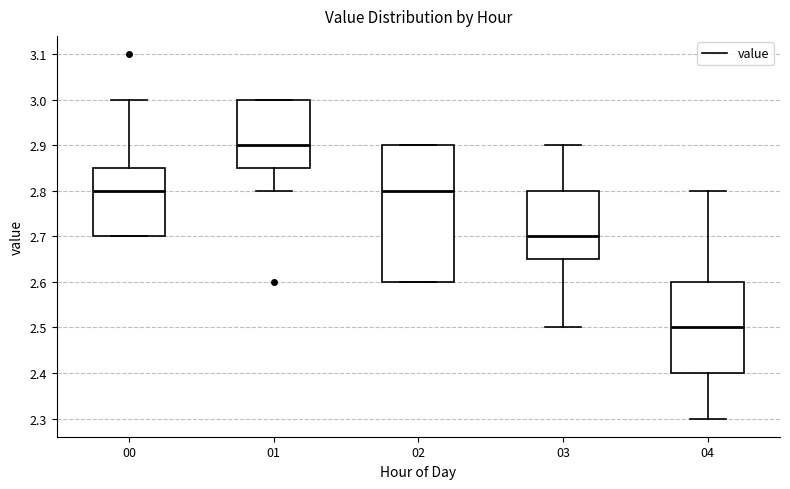

Reading left to right, read every box against the y-axis: the position of its median line, the range the box covers, and the ends of its whiskers. The values are not printed on the chart, so give them approximately, as read against the axis.

00: median 2.80, box 2.70 to 2.85, whiskers 2.70 to 3.00
01: median 2.90, box 2.85 to 3.00, whiskers 2.80 to 3.00
02: median 2.80, box 2.60 to 2.90, whiskers 2.60 to 2.90
03: median 2.70, box 2.65 to 2.80, whiskers 2.50 to 2.90
04: median 2.50, box 2.40 to 2.60, whiskers 2.30 to 2.80